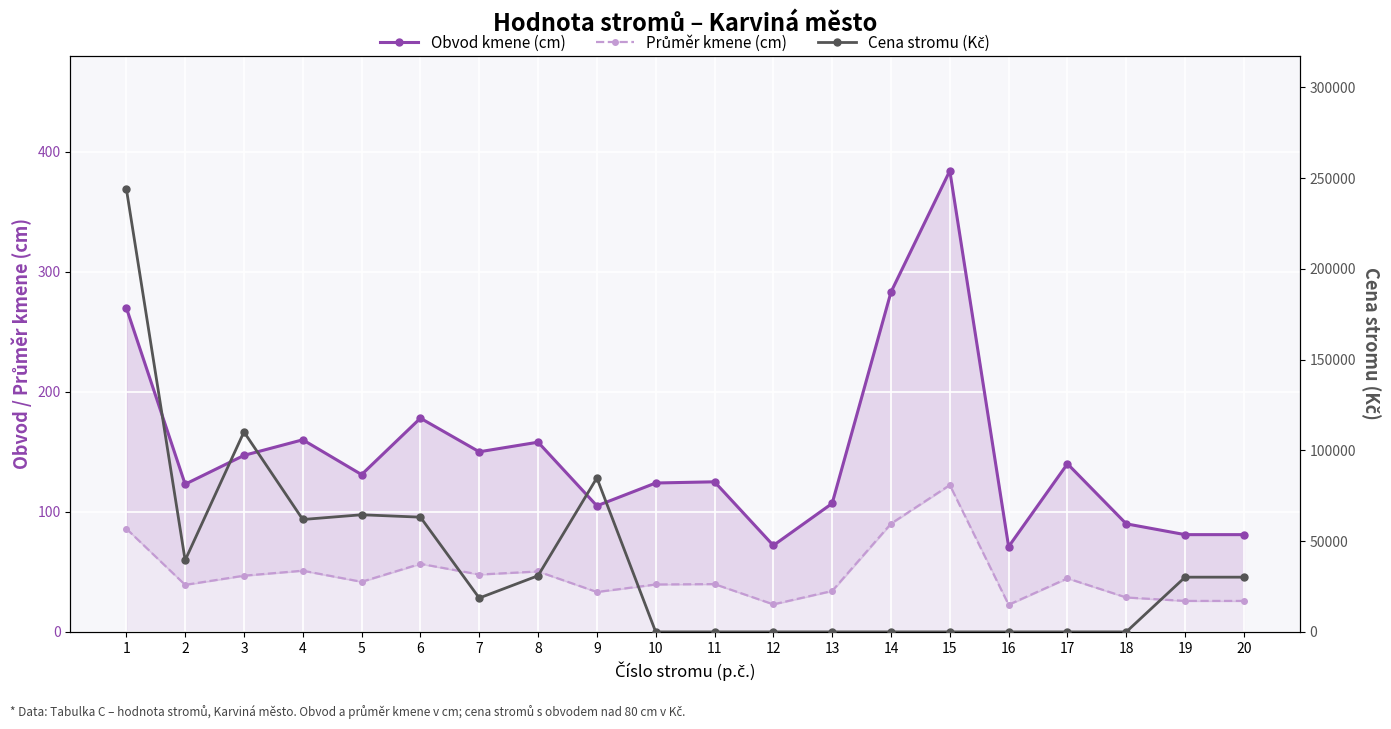

In Obvod kmene (cm), how many points are lower than both neighbors (excluding endpoints)?

6